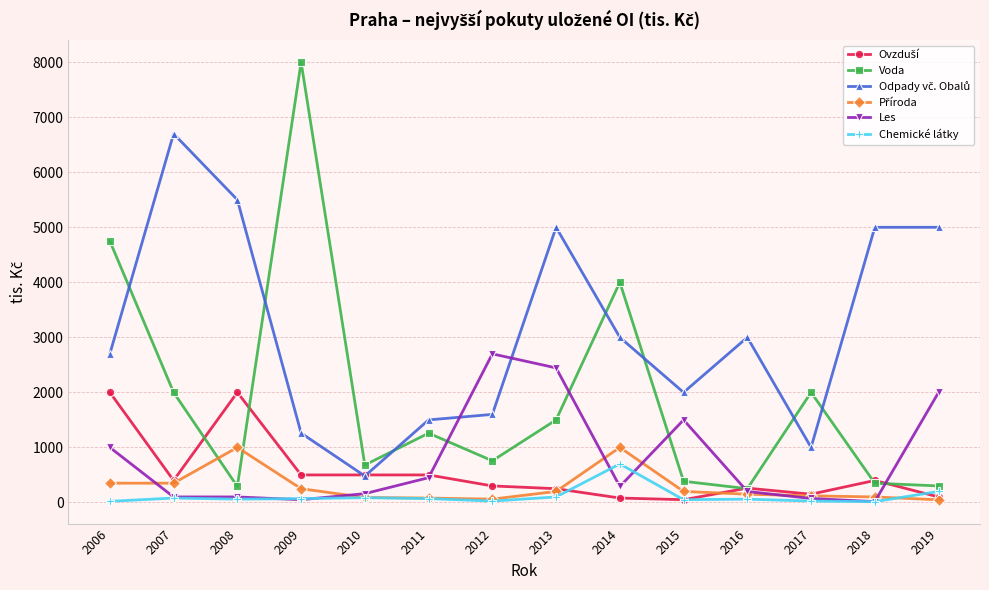

At which label is Les closest to 1357?

2015